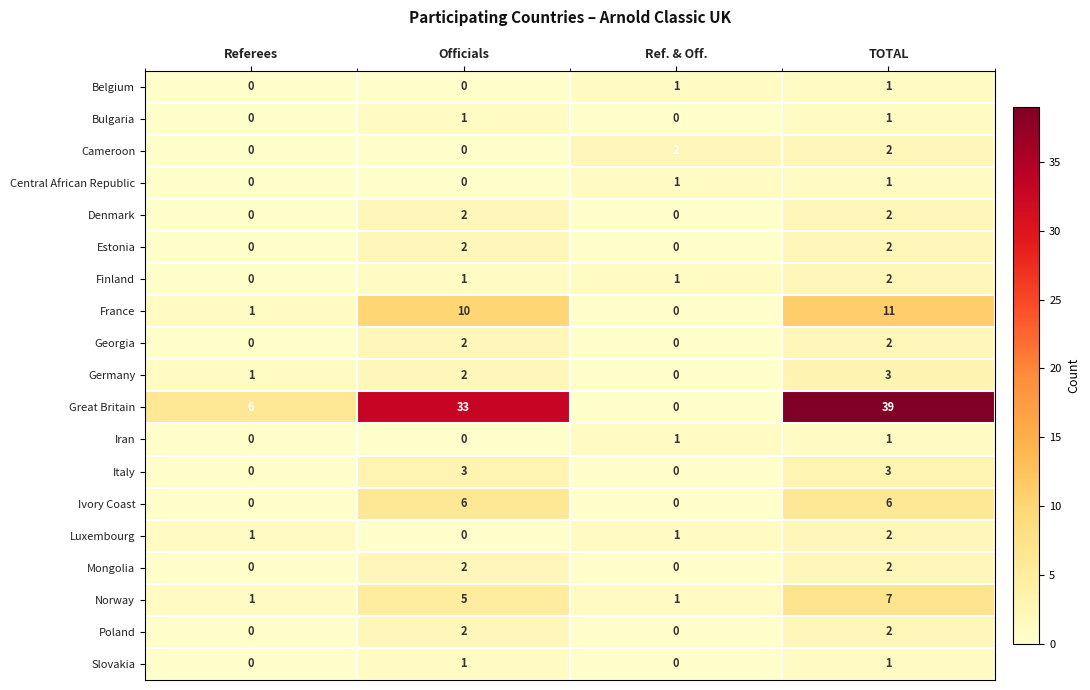

What is the sum of the Italy values at Referees and Officials?

3